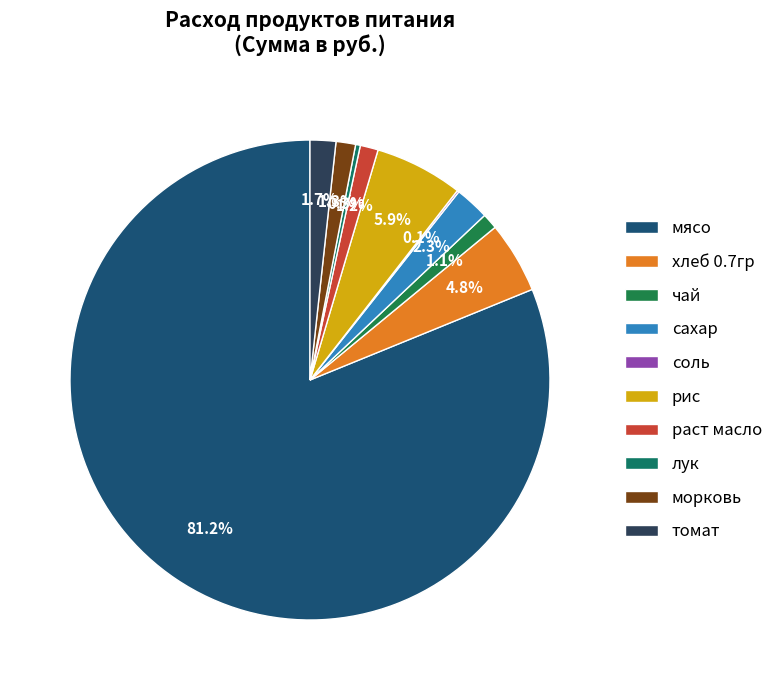

Approximately how many times larger is the value at рис compared to хлеб 0.7гр?

1.2